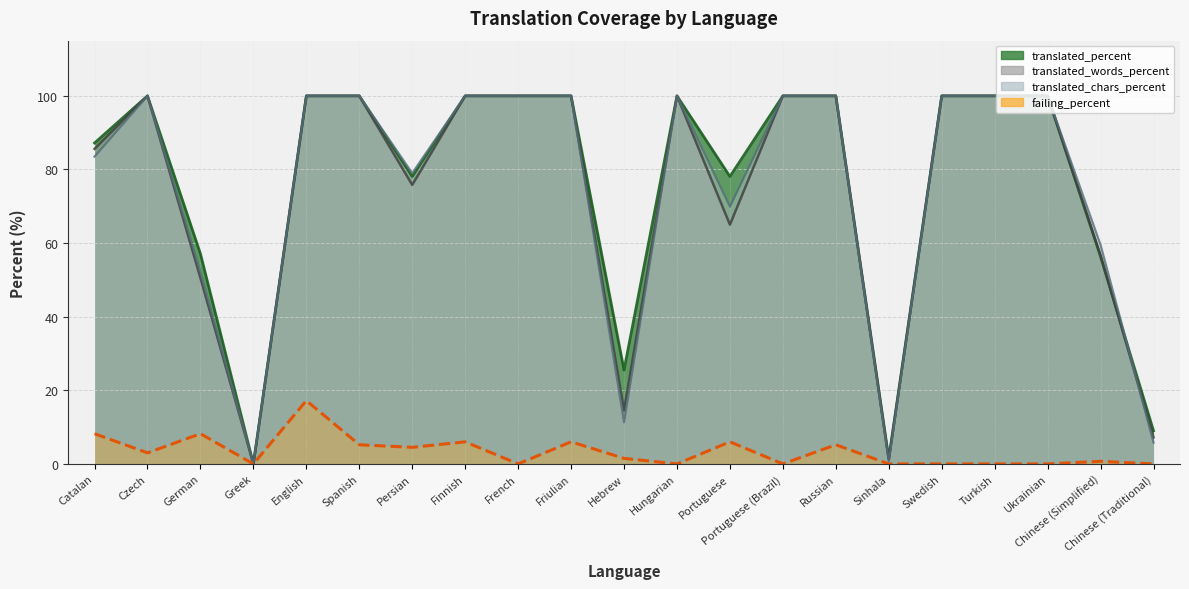

Where is the first local minimum for translated_chars_percent?

Greek